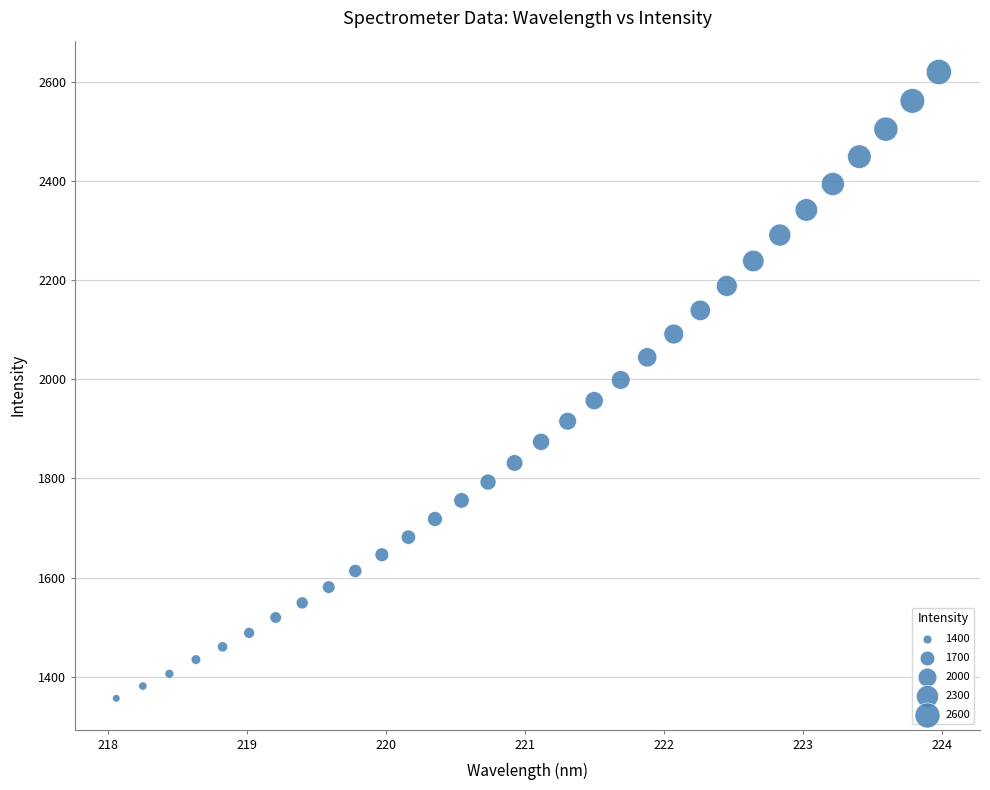

What is the range of X values (max minus min)?

5.9